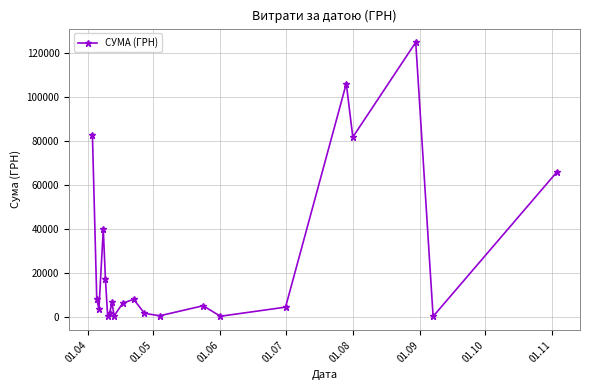

What is the greatest value displayed?

124904.8